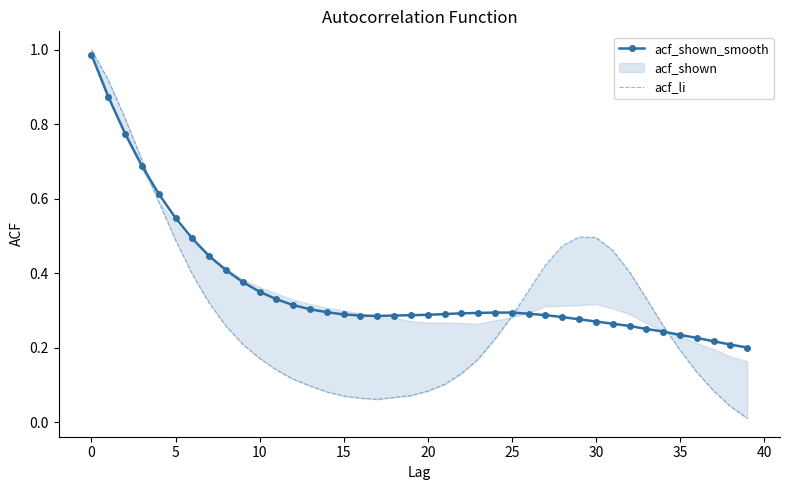

How many lines are shown in the chart?

2